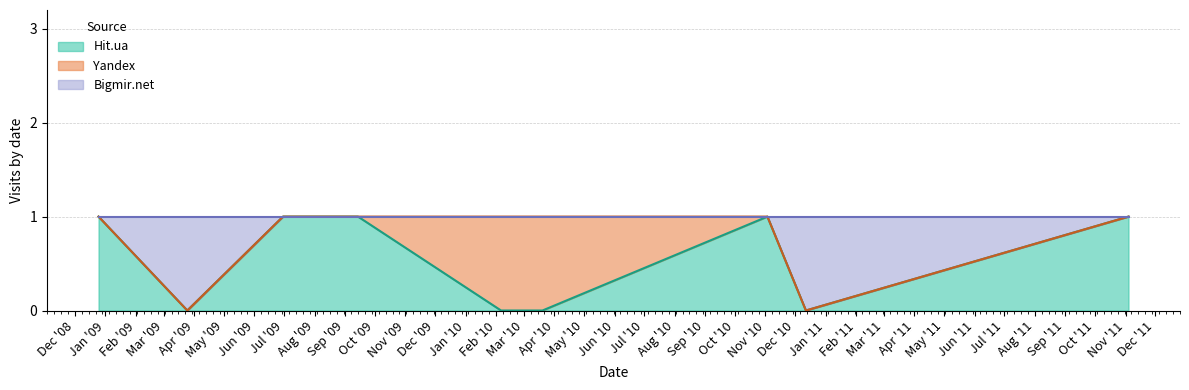

What is the difference between the second highest and second lowest values in the Bigmir.net series?

1